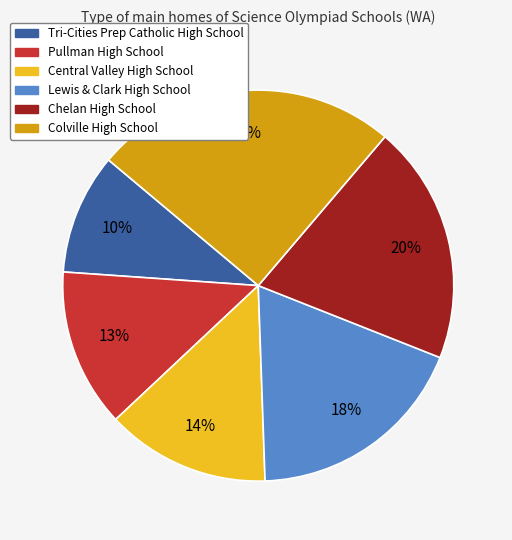

Is it true that Pullman High School is 13% of the pie?

True